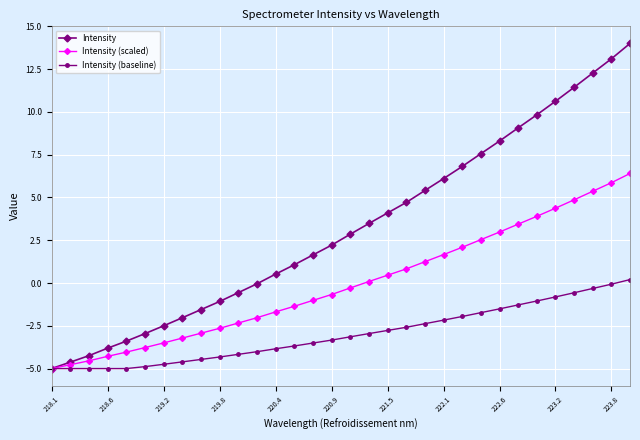

What is the maximum value shown in the chart?

14.0